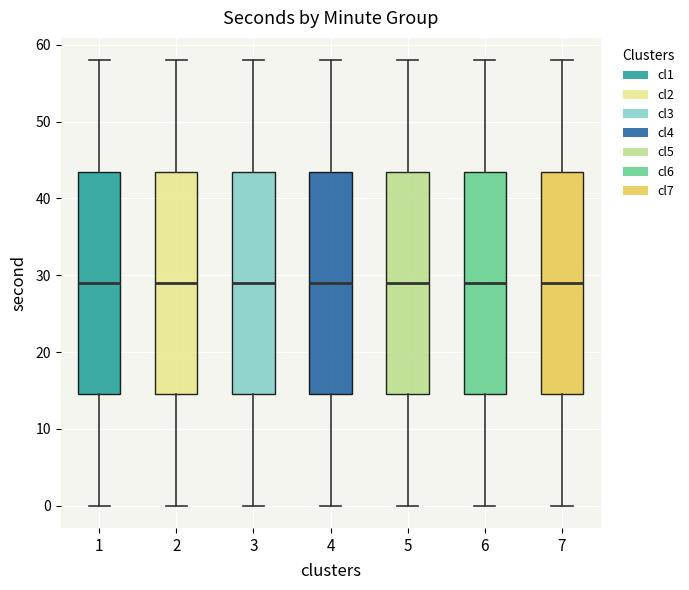

Where does the median line of the box at x = 7 sit on the y-axis? The values are not printed on the chart, so give them approximately, as read against the axis.

29